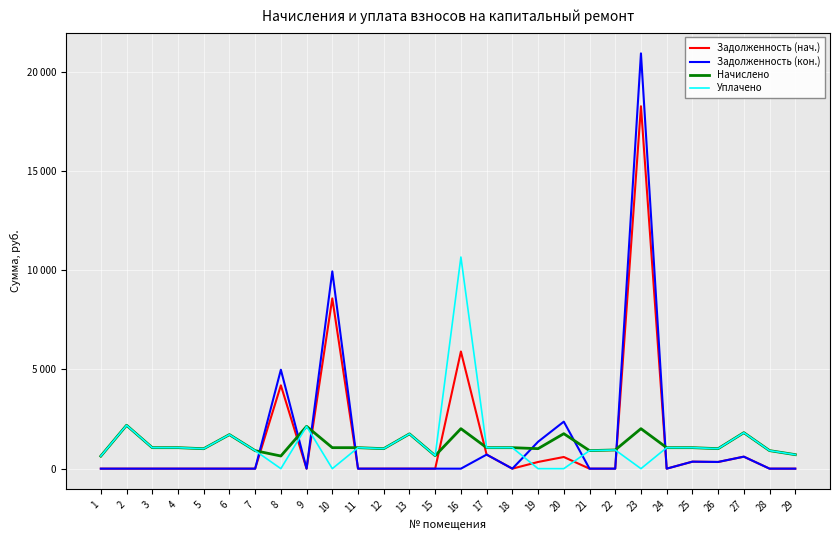

Does the chart have visible grid lines?

Yes